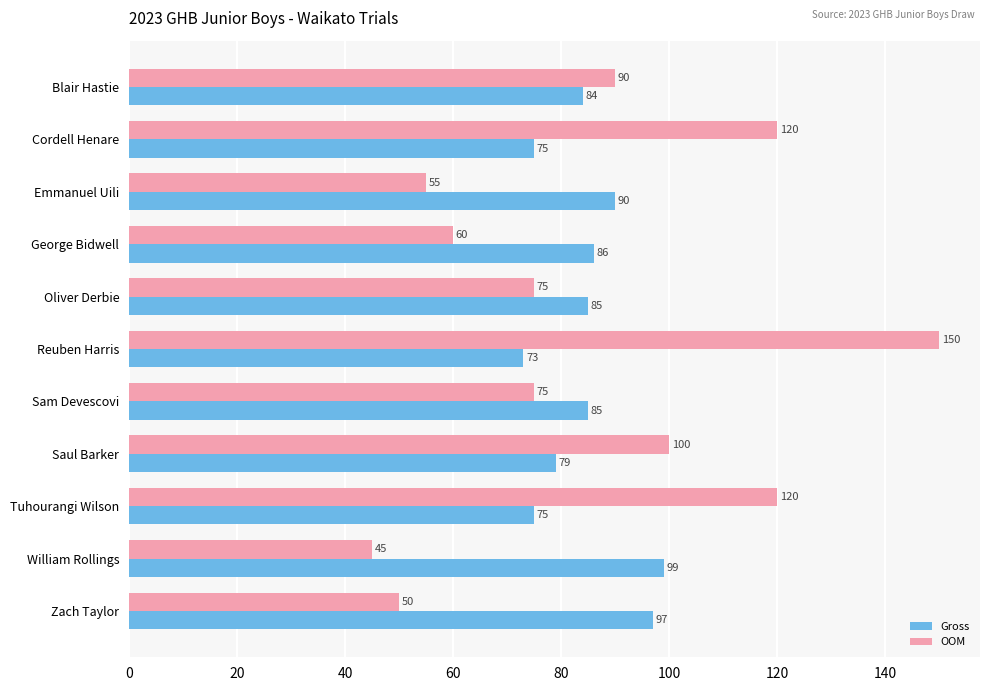

What is the difference between the maximum and minimum values in the Gross series?

26